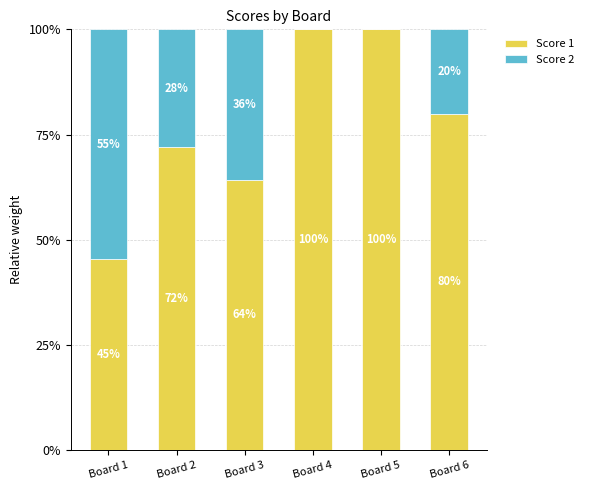

What is the total value across all series at Board 6?

100.0